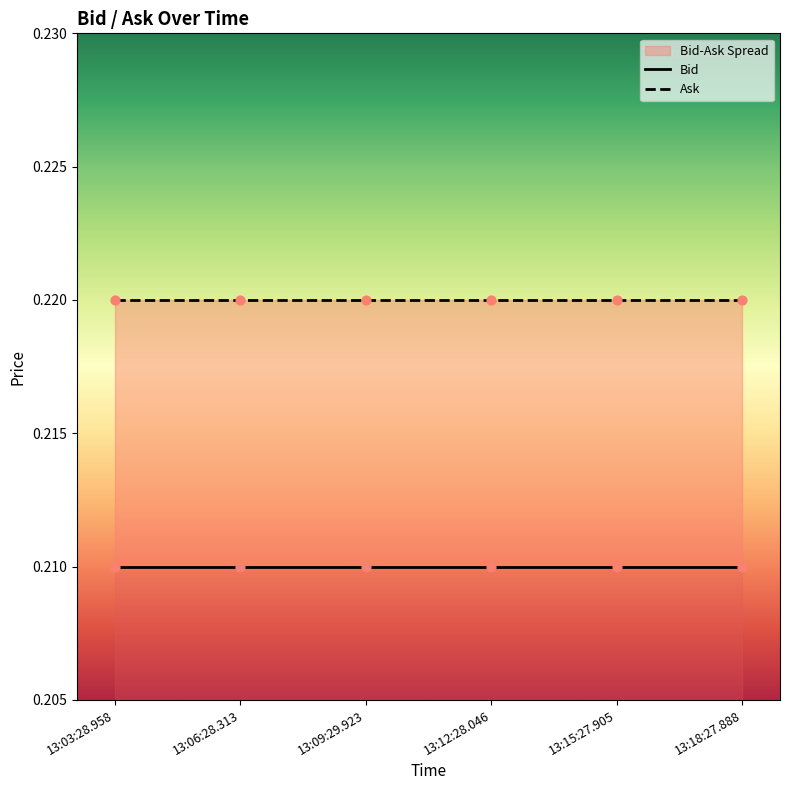

Which series contains the highest Y value?

Ask